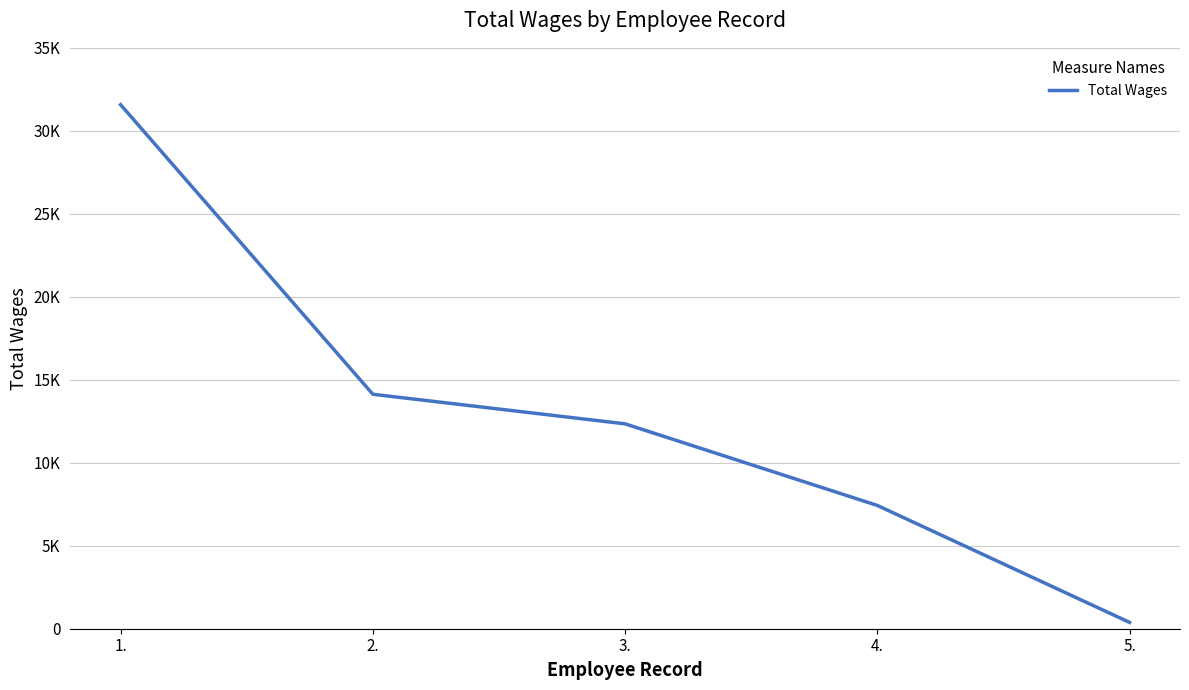

What is the difference between the maximum and minimum values?

31191